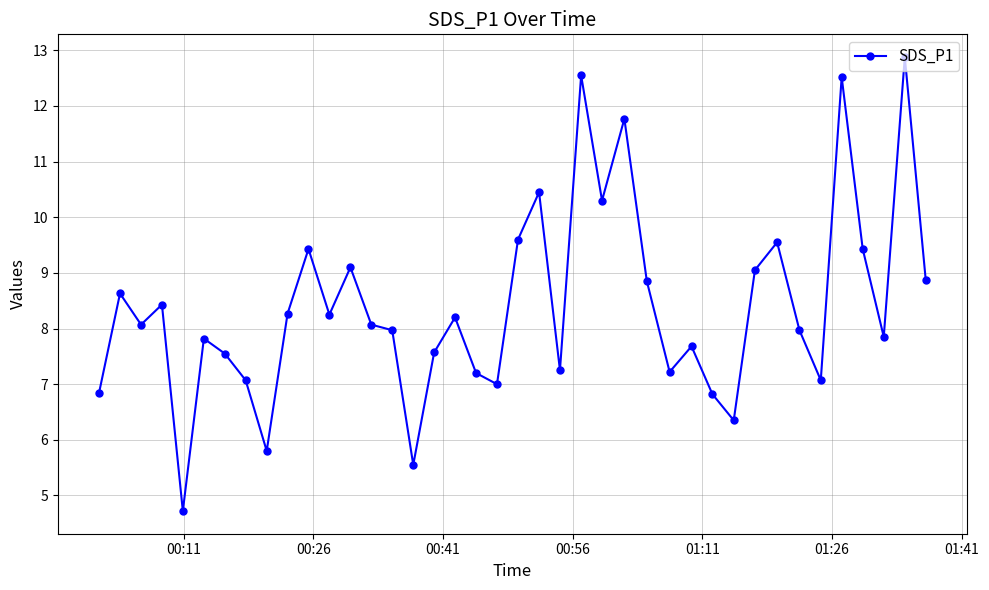

What is the smallest value displayed?

4.7